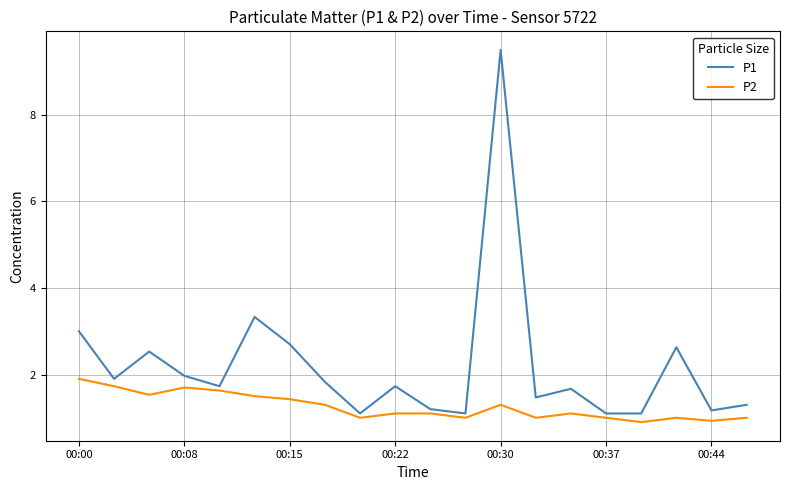

Which series has the largest total across all categories?

P1